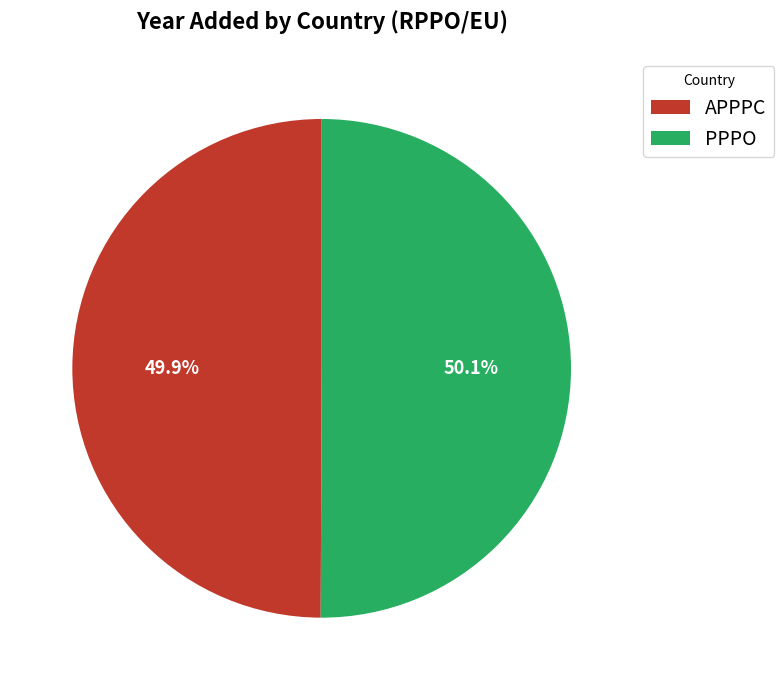

To the nearest percent, what portion does PPPO represent?

50%